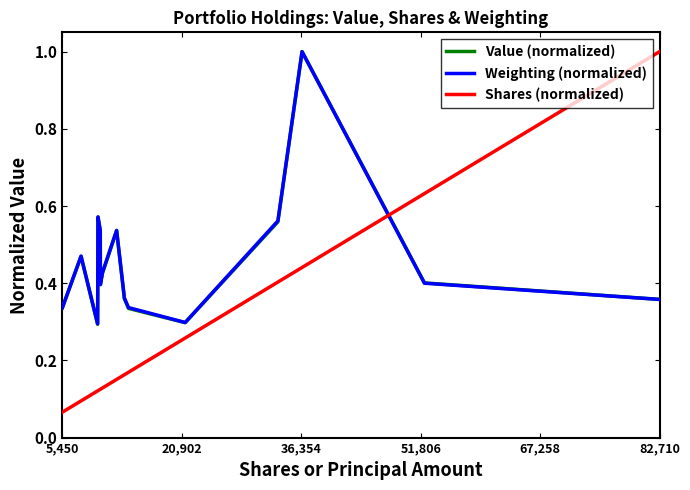

What is the highest value of the Value (normalized) series?

1.0